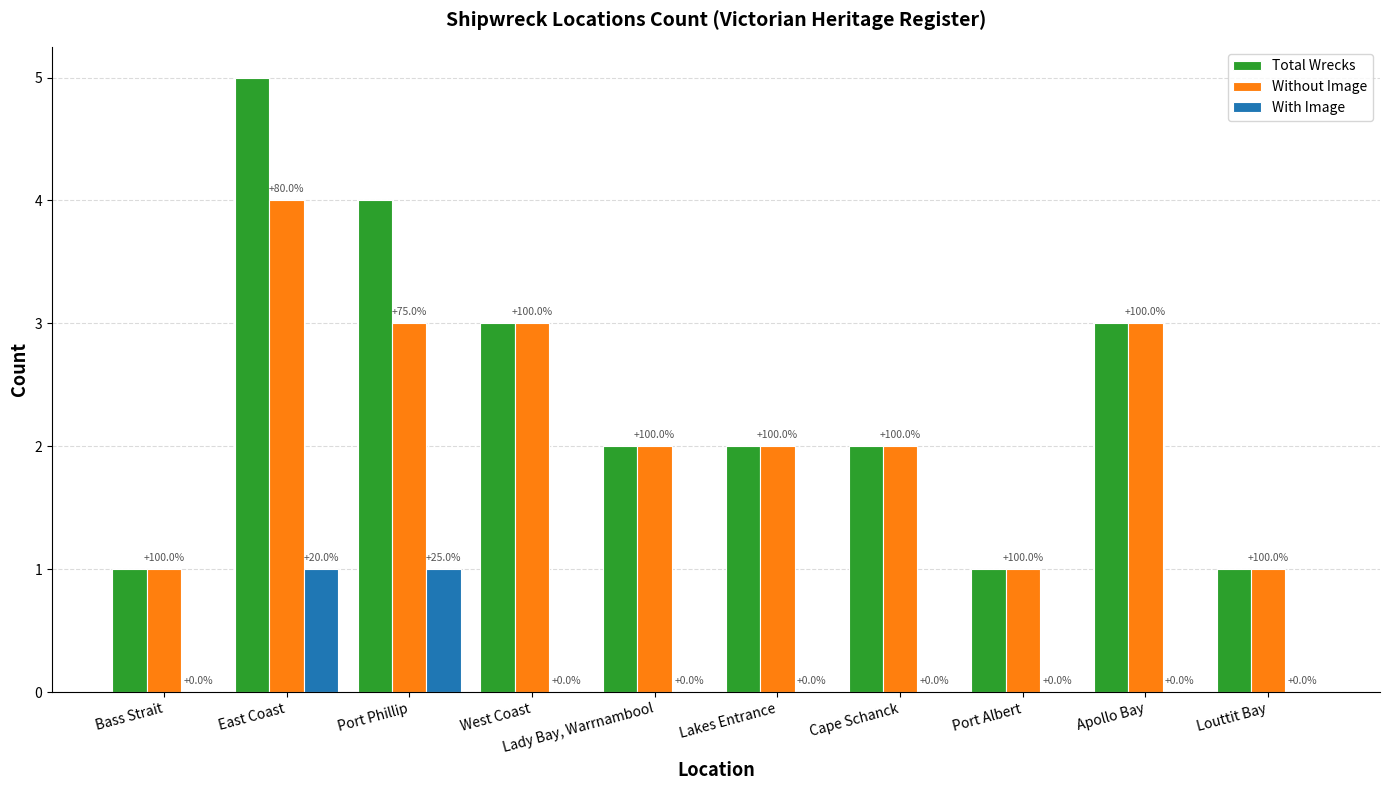

List the labels in order of Total Wrecks value, largest first.

East Coast, Port Phillip, West Coast, Apollo Bay, Lady Bay, Warrnambool, Lakes Entrance, Cape Schanck, Bass Strait, Port Albert, Louttit Bay